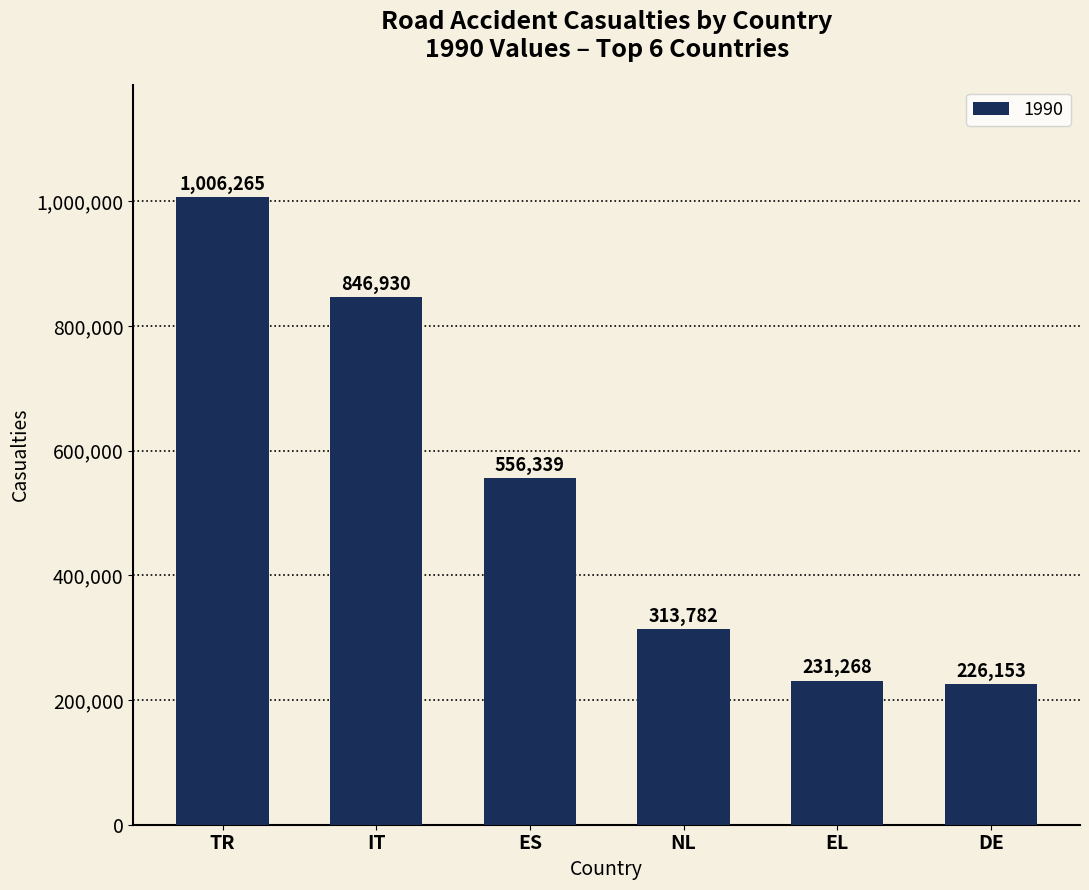

Between EL and TR, which is larger?

TR